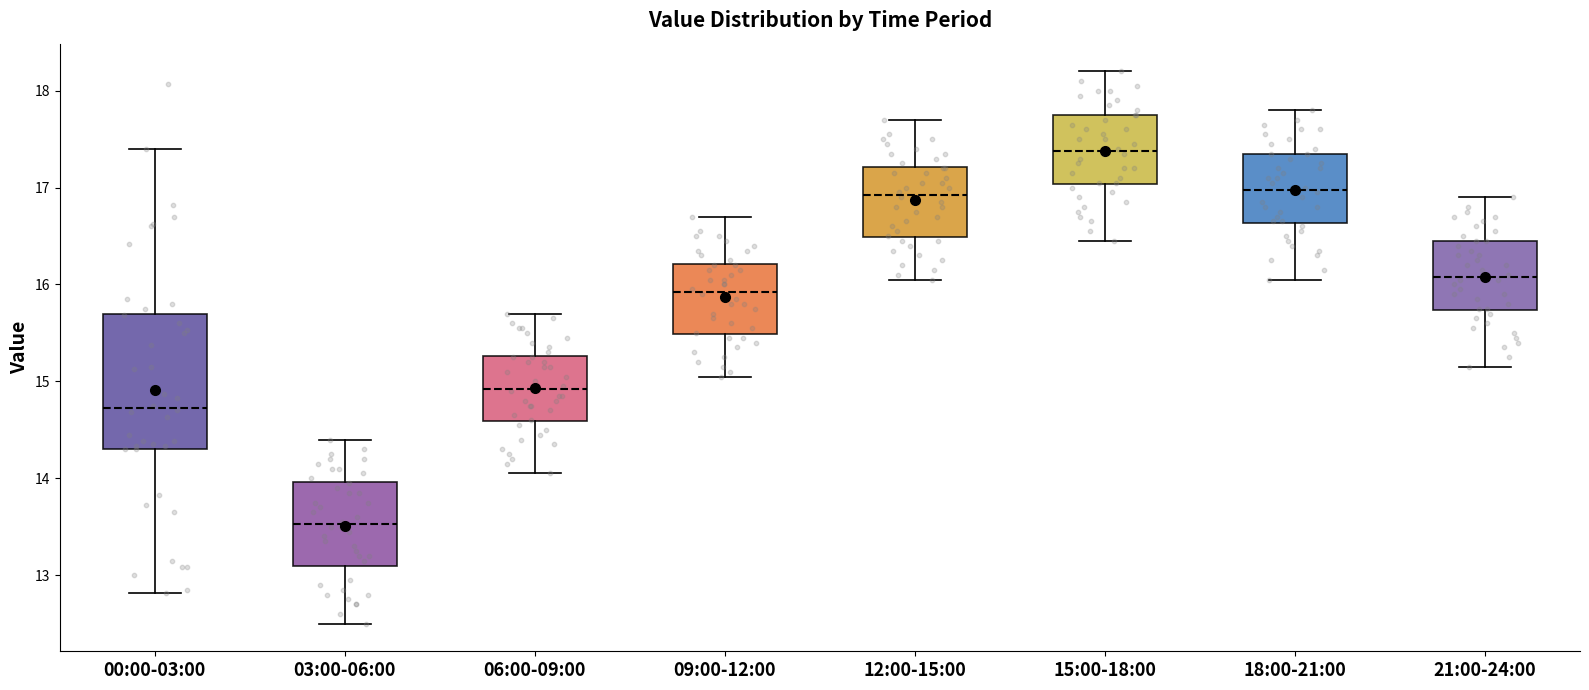

Which box has the highest median line?

15:00-18:00